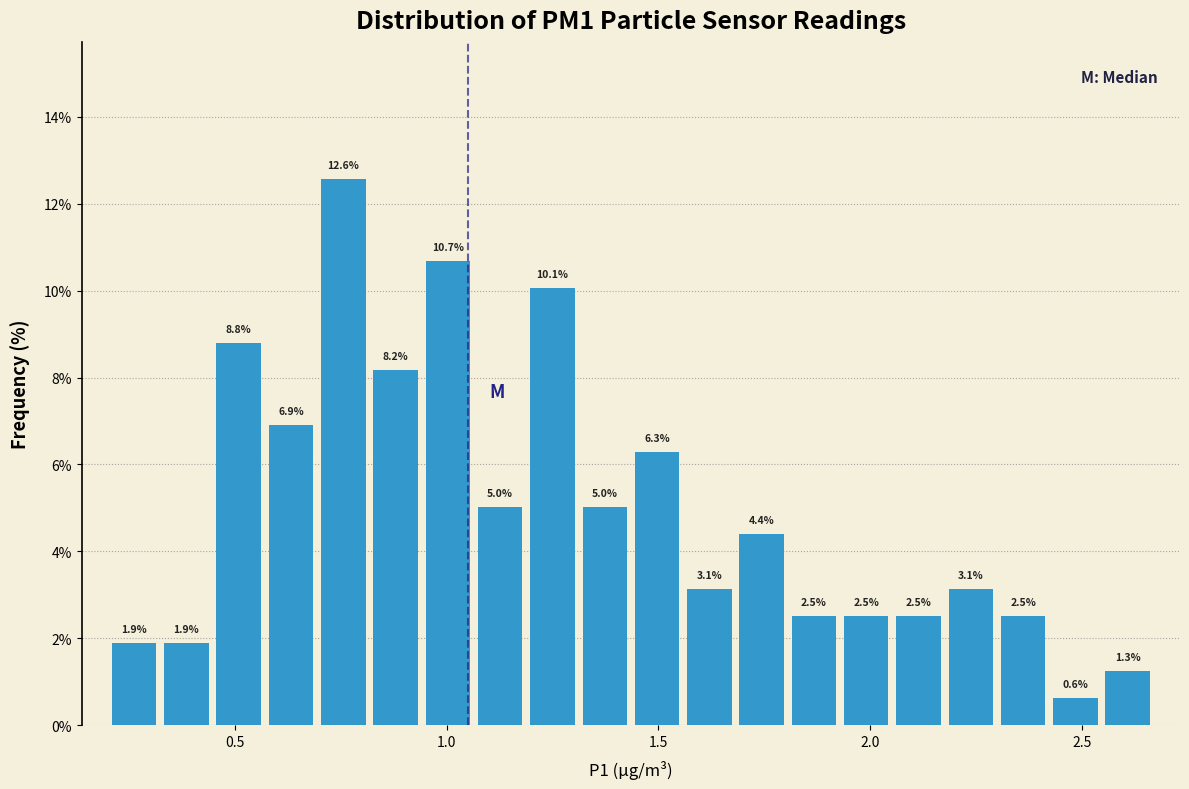

Around what value on the x-axis is the tallest bar? Give the approximate position of its centre, as read against the axis.

0.75